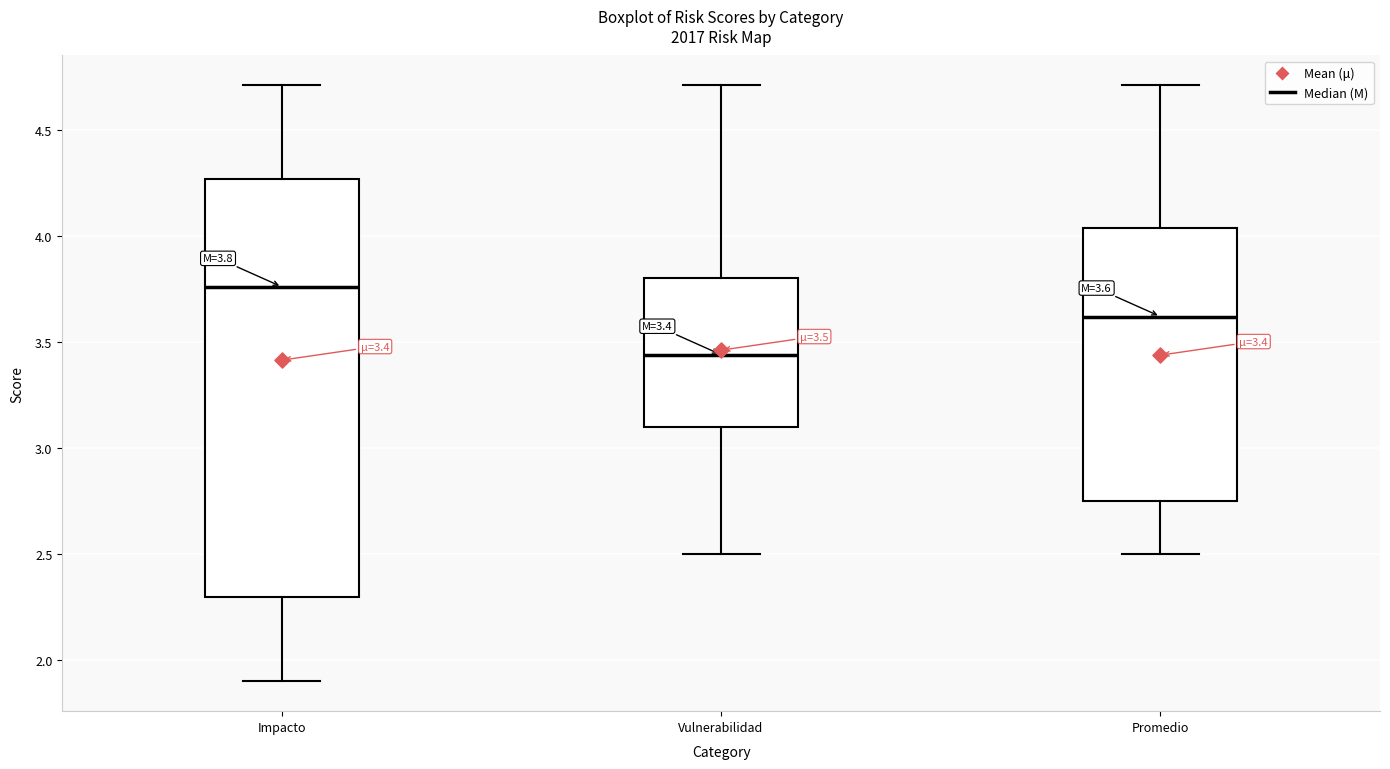

Comparing the boxes themselves (not the whiskers), which one is the tallest?

Impacto